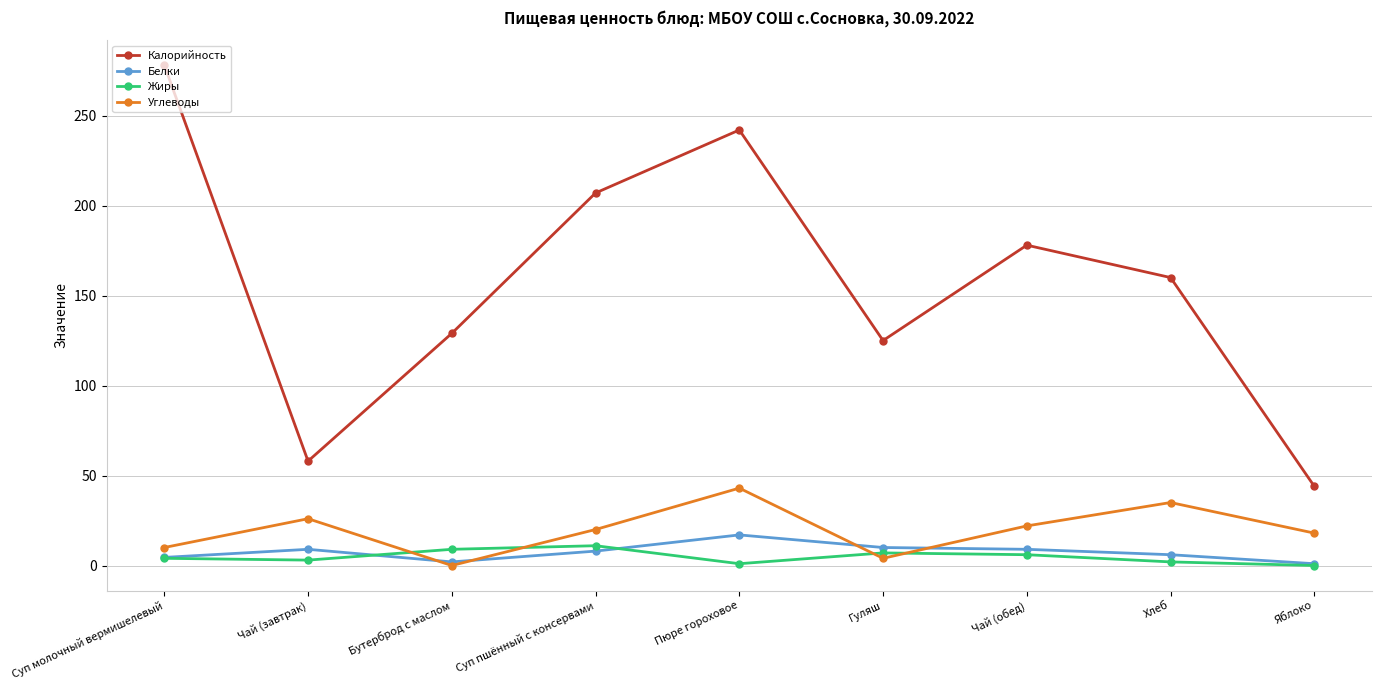

True or false: Жиры and Калорийность intersect in this chart.

False